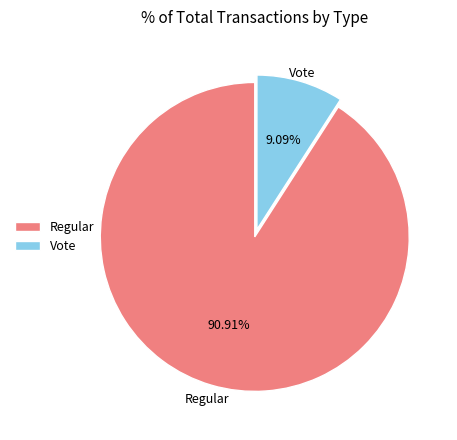

Which slice is the smallest?

Vote